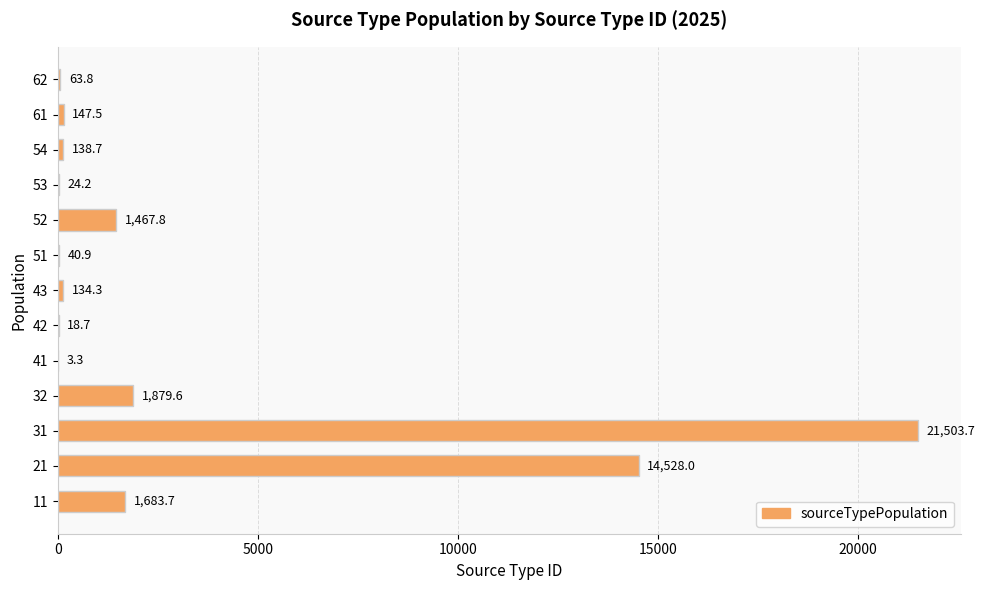

Reading bottom to top, what are all the values shown in this chart?

11=1683.7	21=14528.0	31=21503.7	32=1879.6	41=3.3	42=18.7	43=134.3	51=40.9	52=1467.8	53=24.2	54=138.7	61=147.5	62=63.8